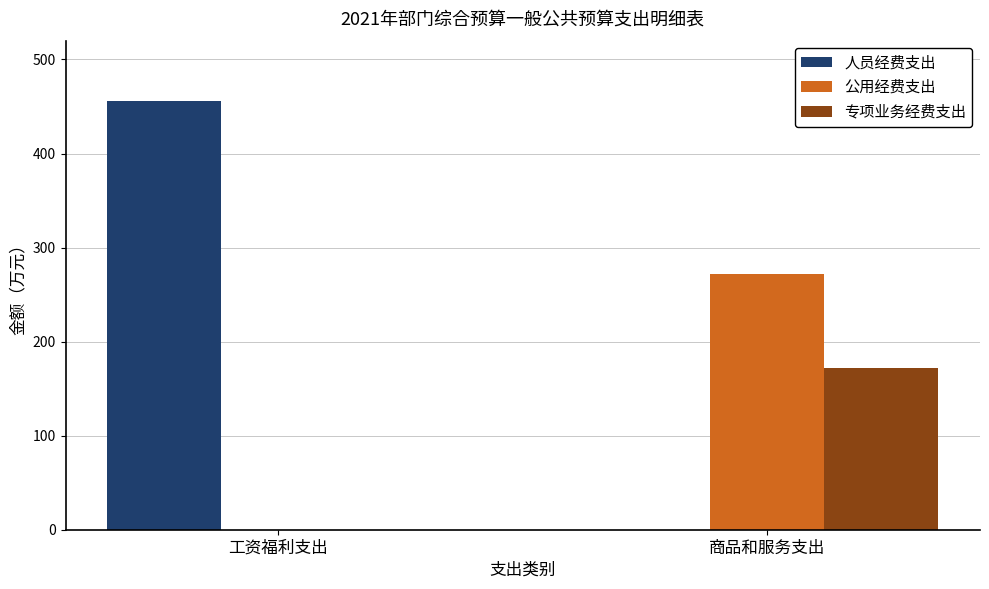

Which series changed the most between 工资福利支出 and 商品和服务支出?

人员经费支出